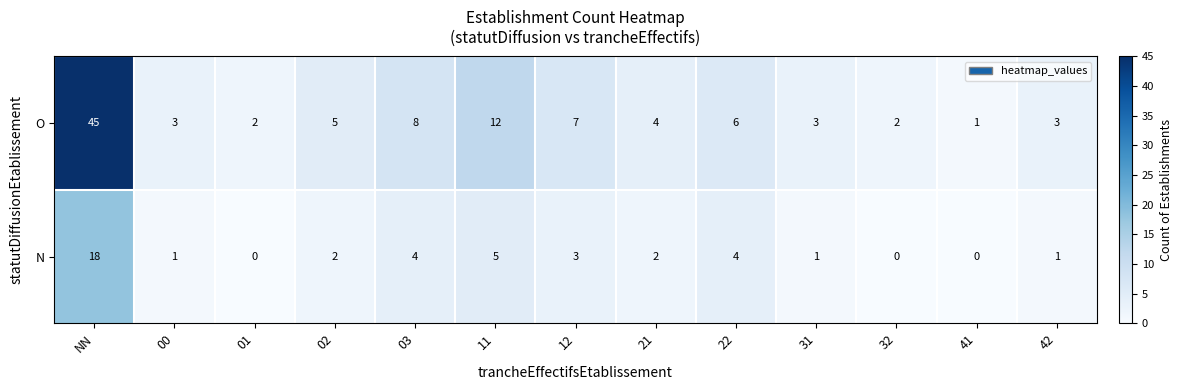

Is the value of N at 02 greater than the value of O at 41?

Yes